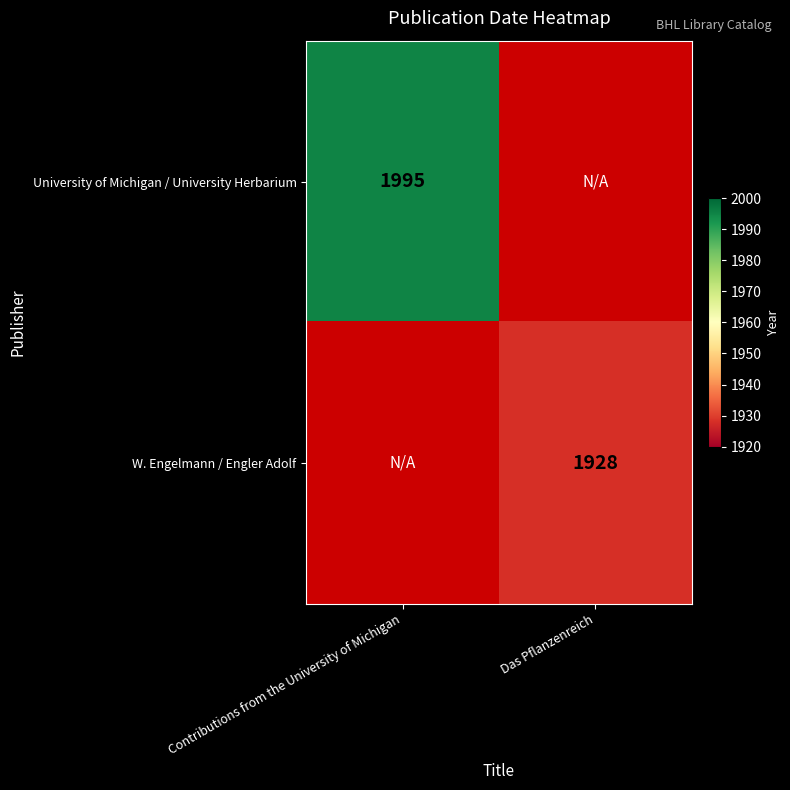

True or false: W. Engelmann / Engler Adolf has a value of 2860 at Das Pflanzenreich.

False